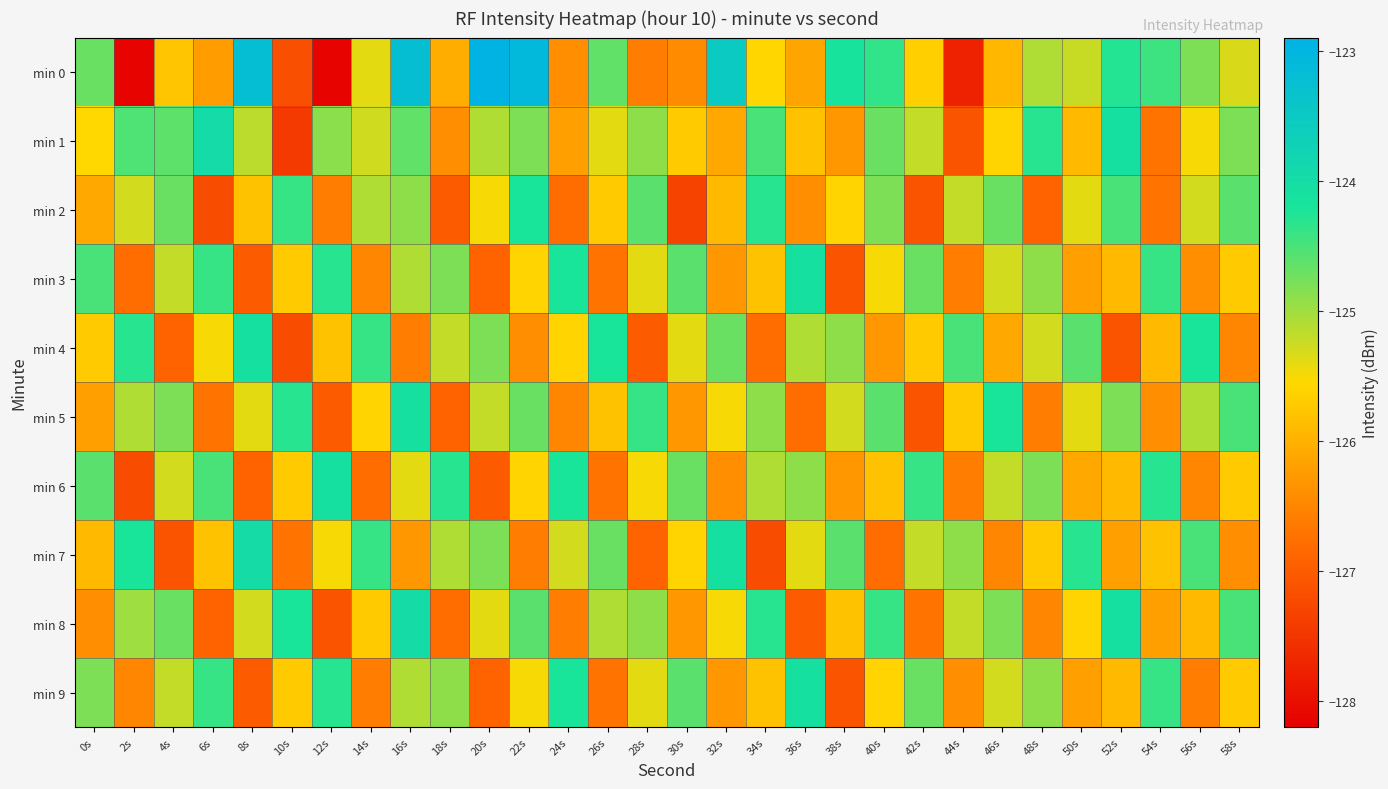

Between 14s and 20s, which series saw the biggest shift?

min 0